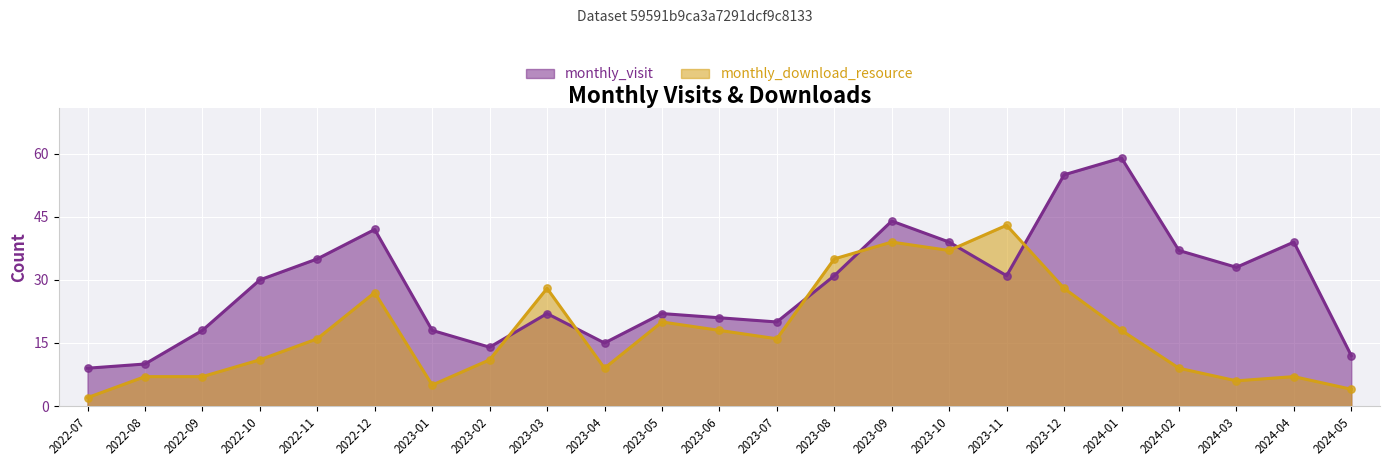

Which series has the widest spread of Y values?

monthly_visit